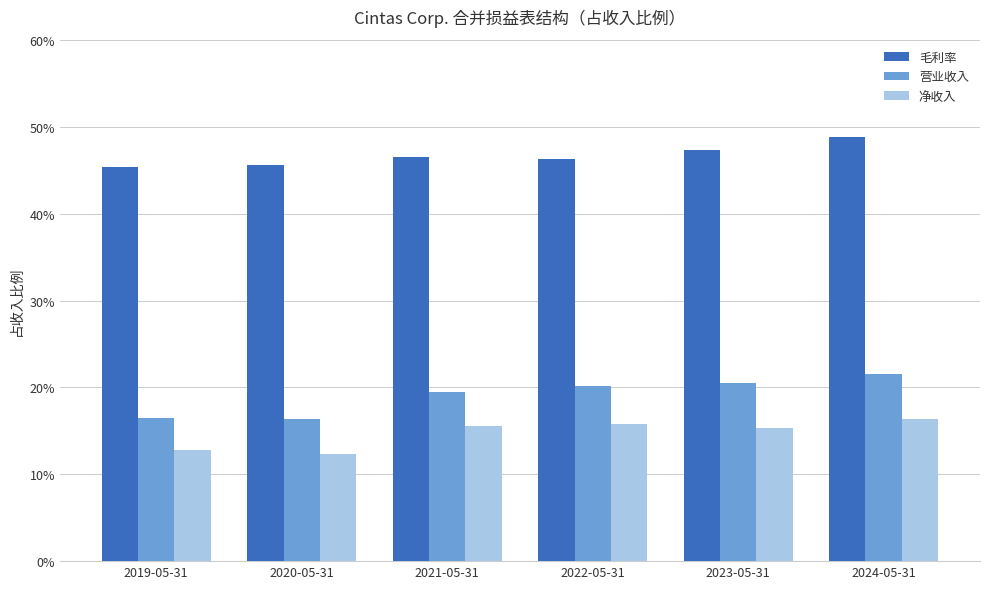

Are the bars horizontal?

No